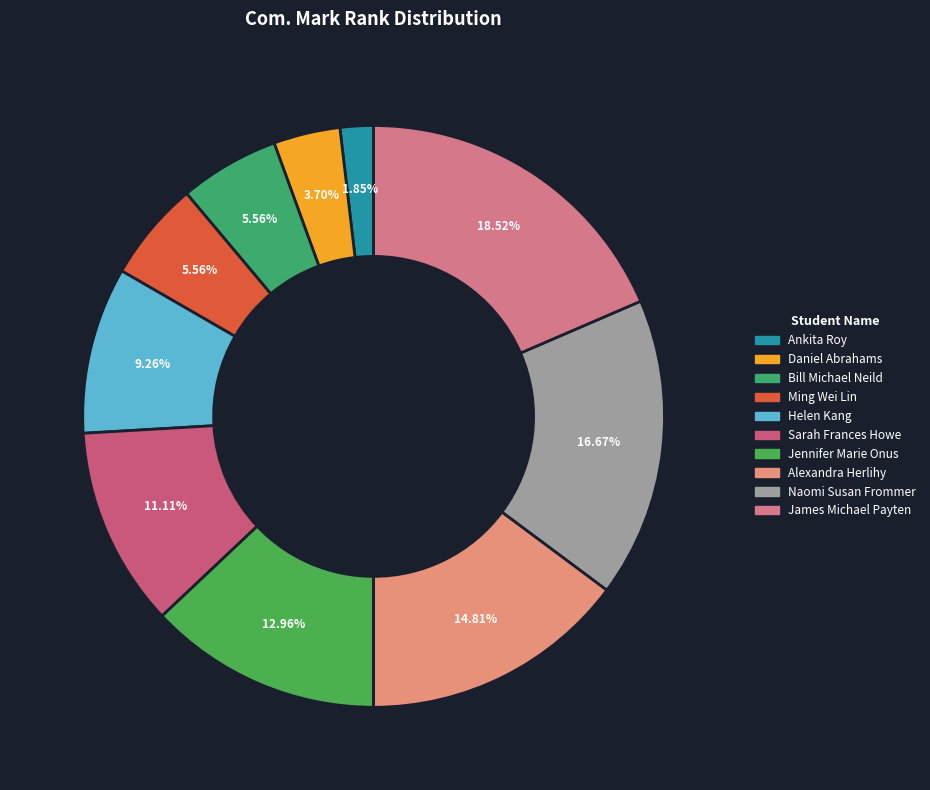

Combined, what portion of the pie is Daniel Abrahams and Helen Kang?

13.0%